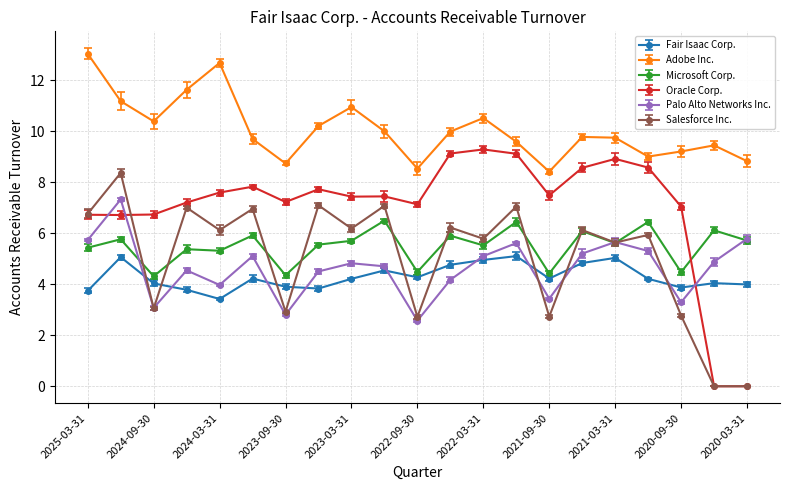

List the series in order of their peak value, highest first.

Adobe Inc., Oracle Corp., Salesforce Inc., Palo Alto Networks Inc., Microsoft Corp., Fair Isaac Corp.